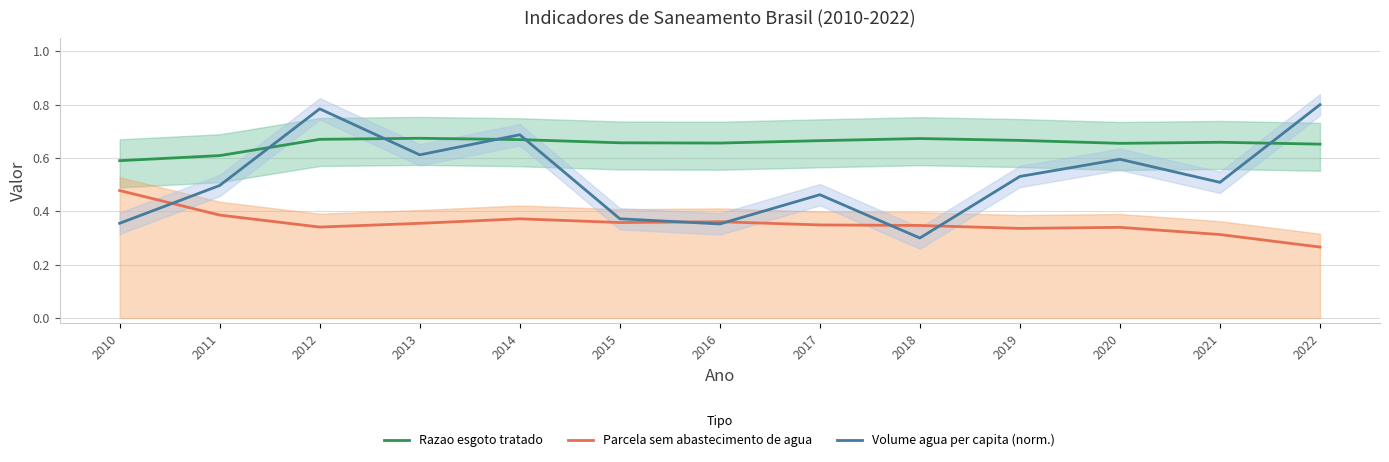

Is the value of Volume agua per capita (norm.) at 2022 greater than the value of Parcela sem abastecimento de agua at 2017?

Yes